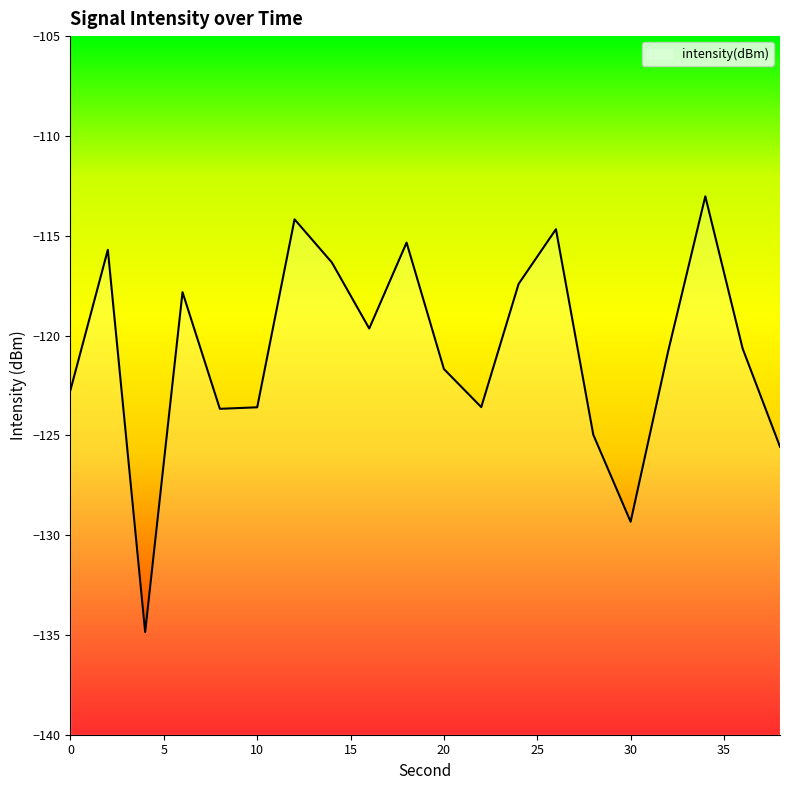

Which category has the lowest value across all series?

4